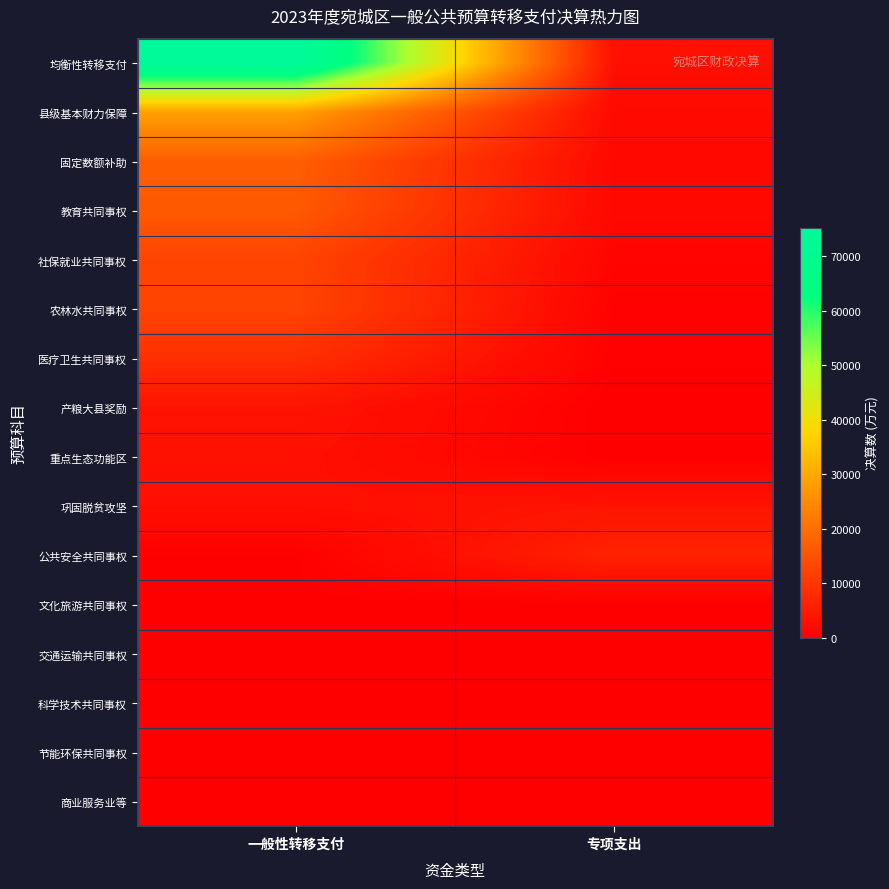

Reading right to left, list all the values displayed in this chart.

均衡性转移支付: 专项支出=2991	一般性转移支付=75278
县级基本财力保障: 专项支出=1939	一般性转移支付=28758
固定数额补助: 专项支出=1680	一般性转移支付=17158
教育共同事权: 专项支出=1648	一般性转移支付=16172
社保就业共同事权: 专项支出=922	一般性转移支付=12623
农林水共同事权: 专项支出=432	一般性转移支付=12535
医疗卫生共同事权: 专项支出=355	一般性转移支付=8620
产粮大县奖励: 专项支出=14	一般性转移支付=3742
重点生态功能区: 专项支出=54	一般性转移支付=3210
巩固脱贫攻坚: 专项支出=3767	一般性转移支付=2967
公共安全共同事权: 专项支出=6440	一般性转移支付=247
文化旅游共同事权: 专项支出=0	一般性转移支付=165
交通运输共同事权: 专项支出=32	一般性转移支付=158
科学技术共同事权: 专项支出=0	一般性转移支付=20
节能环保共同事权: 专项支出=0	一般性转移支付=16
商业服务业等: 专项支出=0	一般性转移支付=0